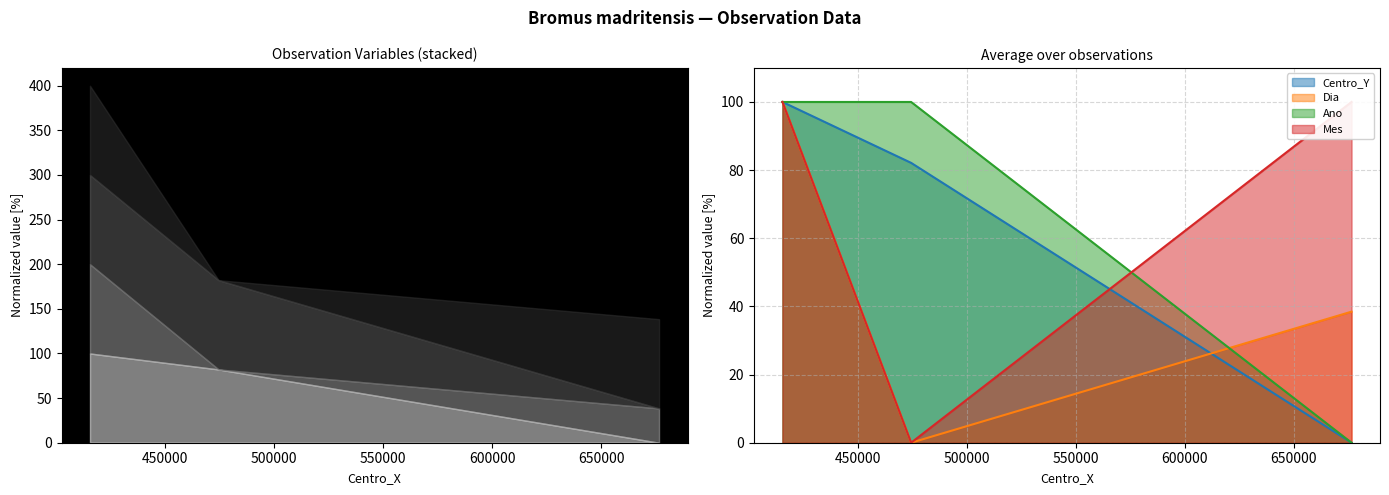

What are all the series names shown in the legend?

Centro_Y, Dia, Ano, Mes